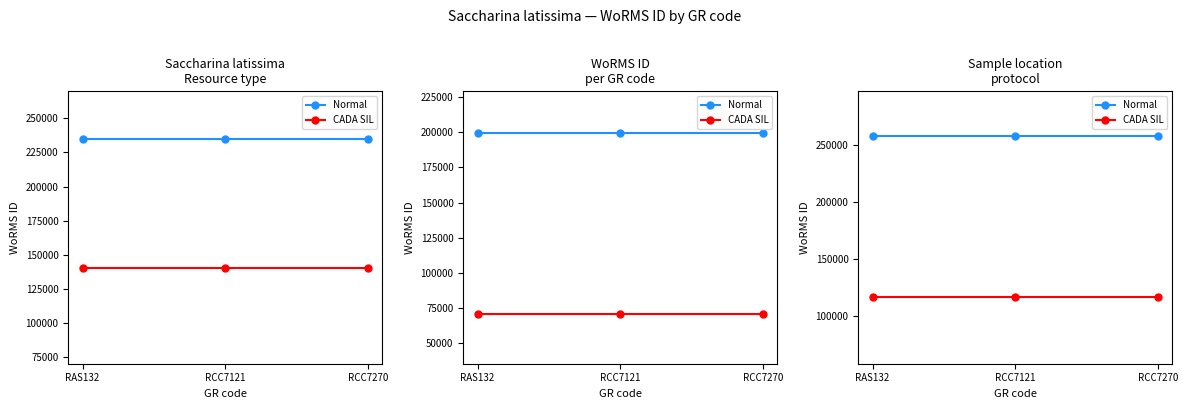

Reading left to right, transcribe all the data shown in this chart.

Normal: RAS132=257931.3	RCC7121=257931.3	RCC7270=257931.3
CADA SIL: RAS132=117241.5	RCC7121=117241.5	RCC7270=117241.5